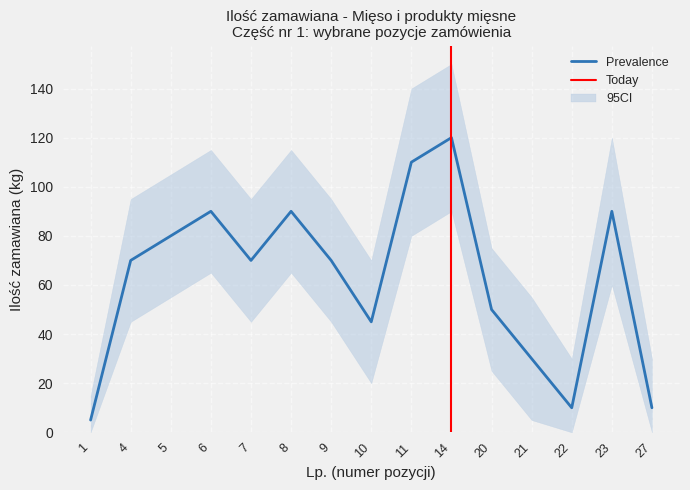

Is the value of CI_lower at 10 greater than the value of CI_upper at 5?

No